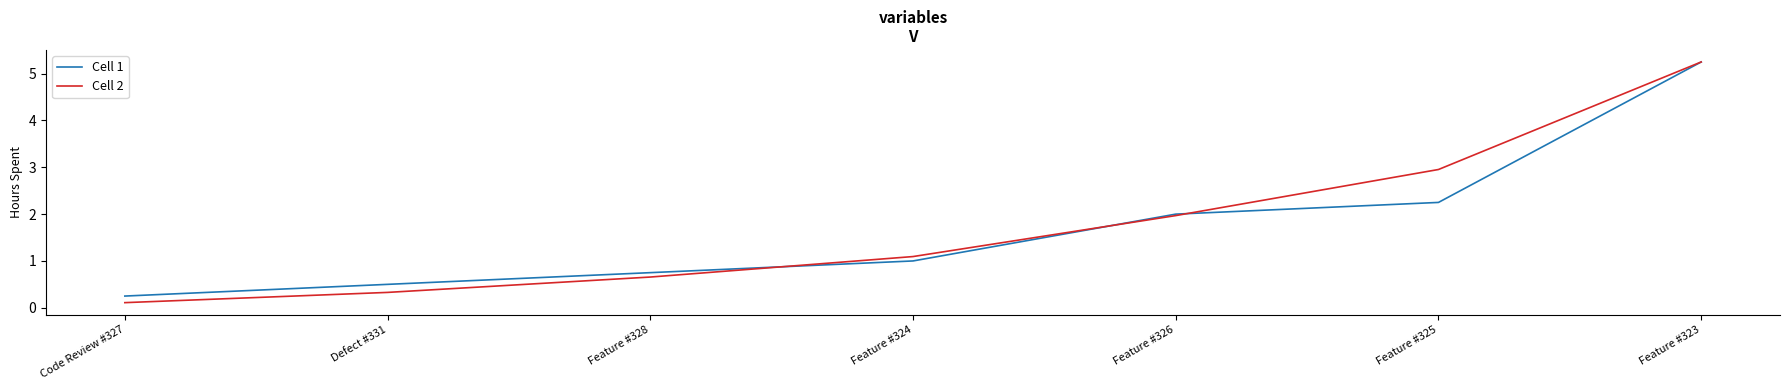

What is the smallest value displayed?

0.1